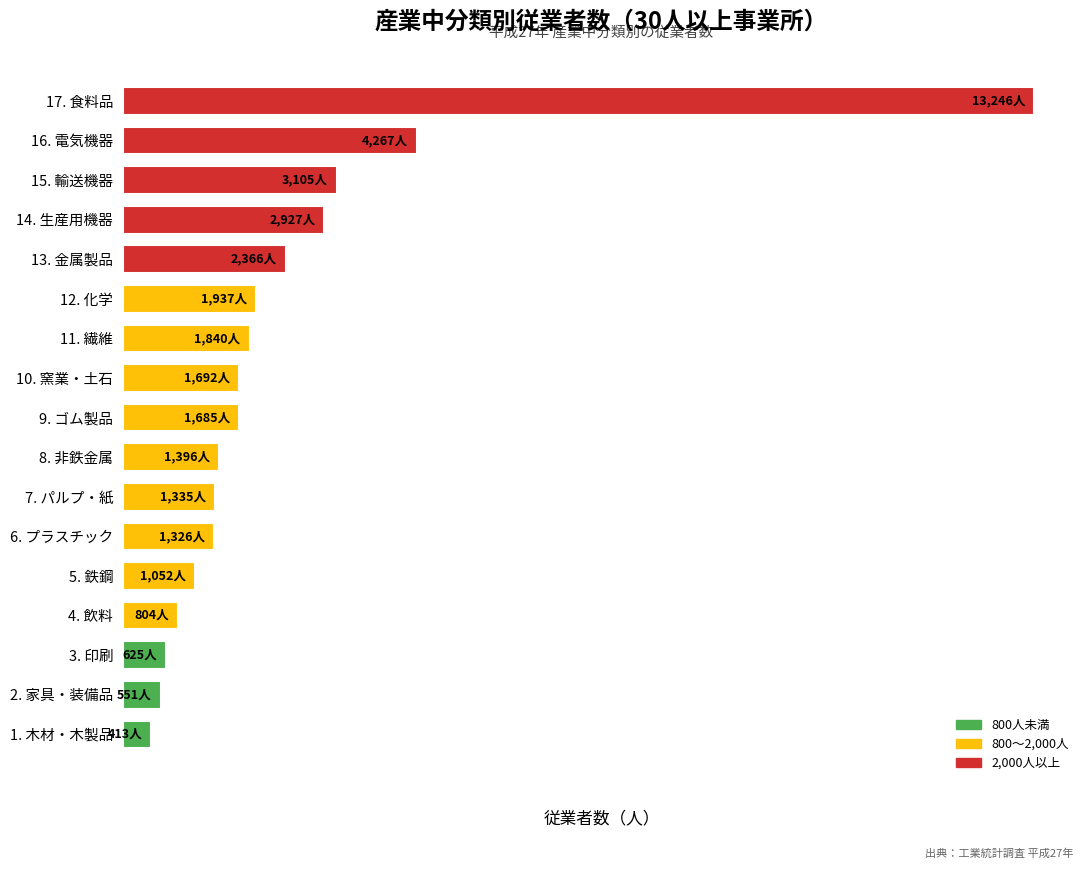

What is the smallest value displayed?

413